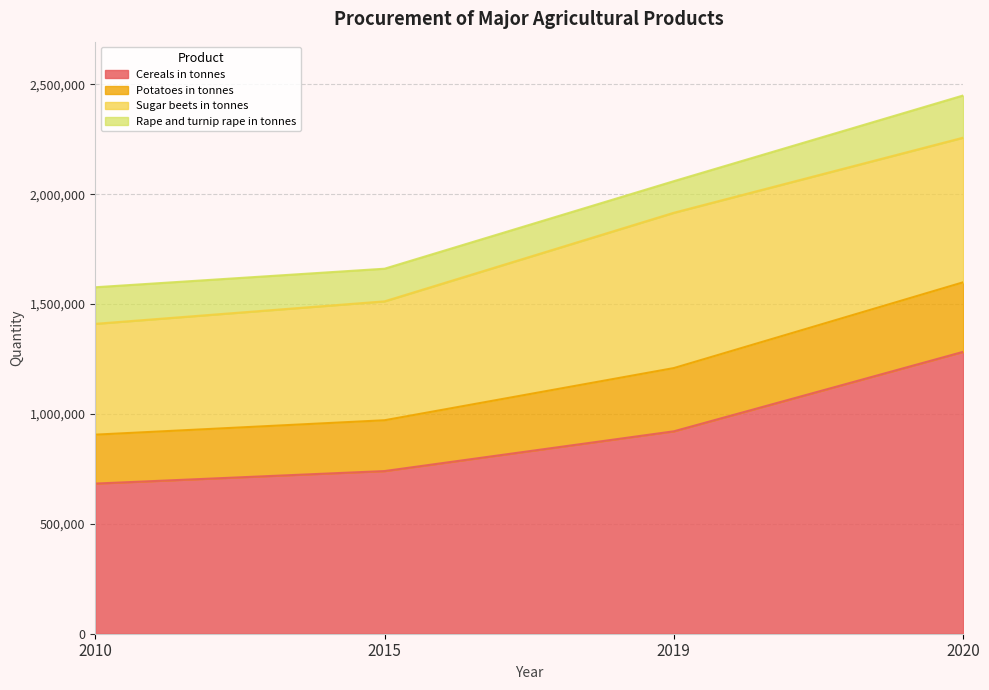

True or false: Cereals in tonnes has a value of 2185078 at 2020.

False